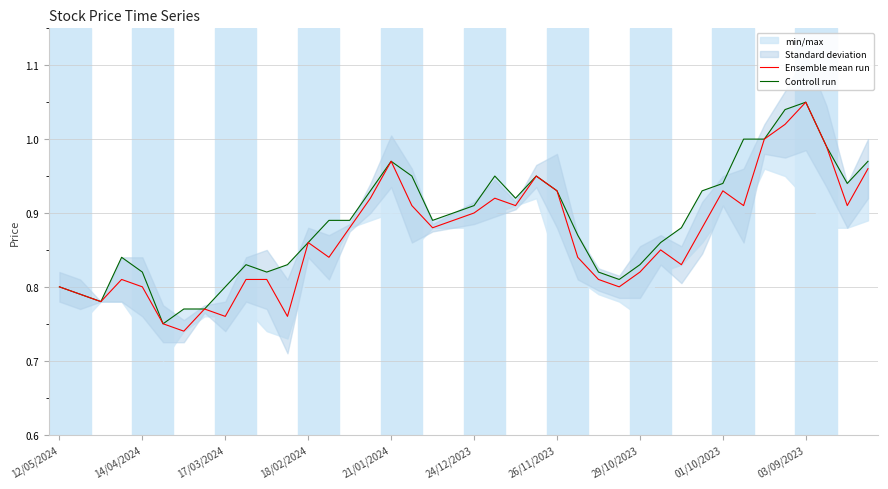

Which series changed the most between 11 and 14?

Ensemble mean run